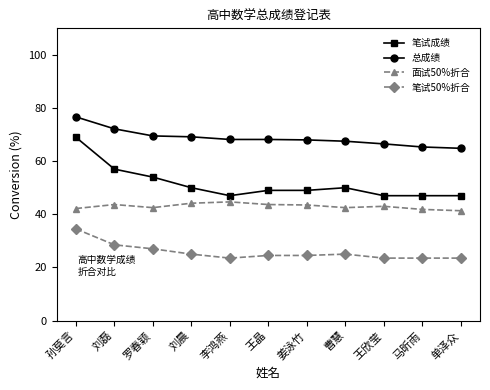

List the series in order of their peak value, lowest first.

笔试50%折合, 面试50%折合, 笔试成绩, 总成绩